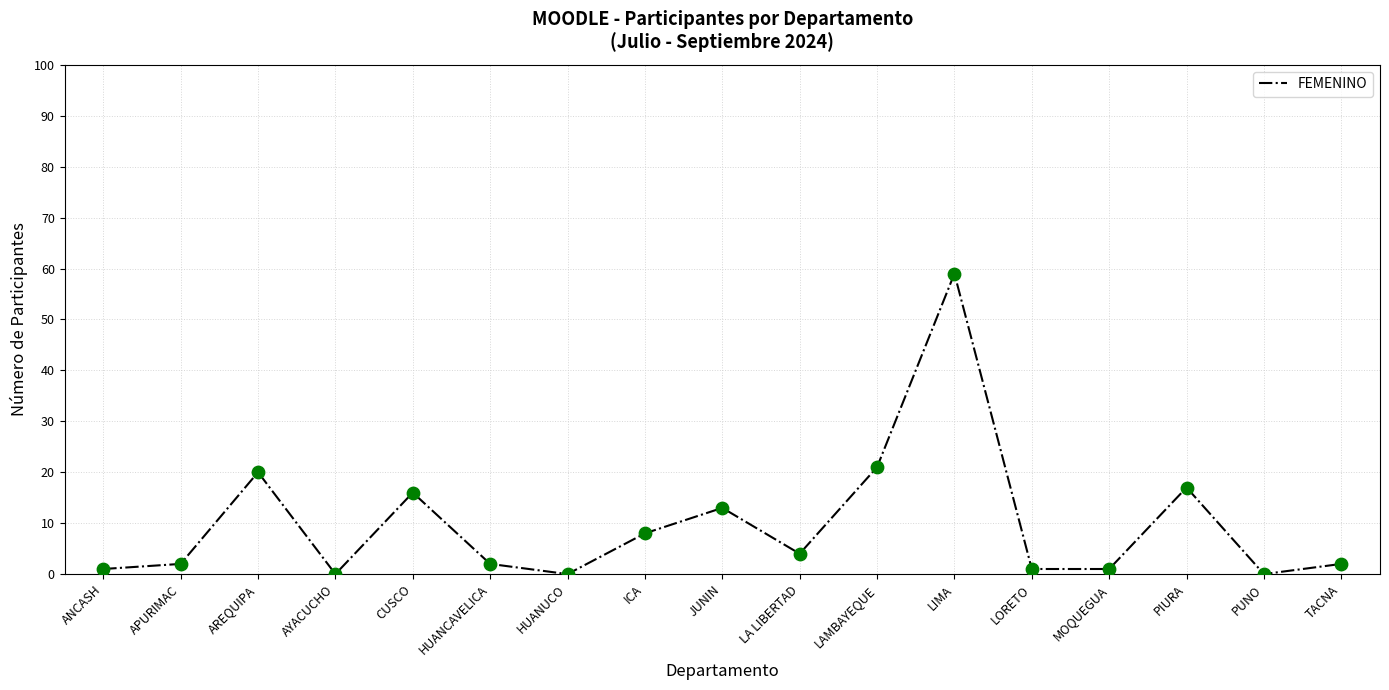

Which has a higher value, JUNIN or AREQUIPA?

AREQUIPA